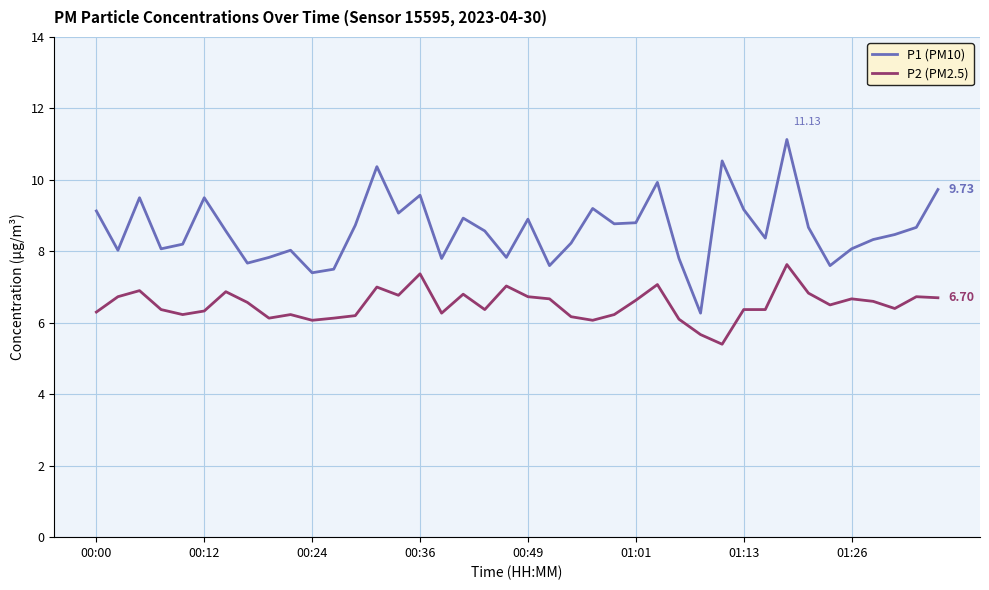

What is the difference between the maximum and minimum values in the P1 (PM10) series?

4.9